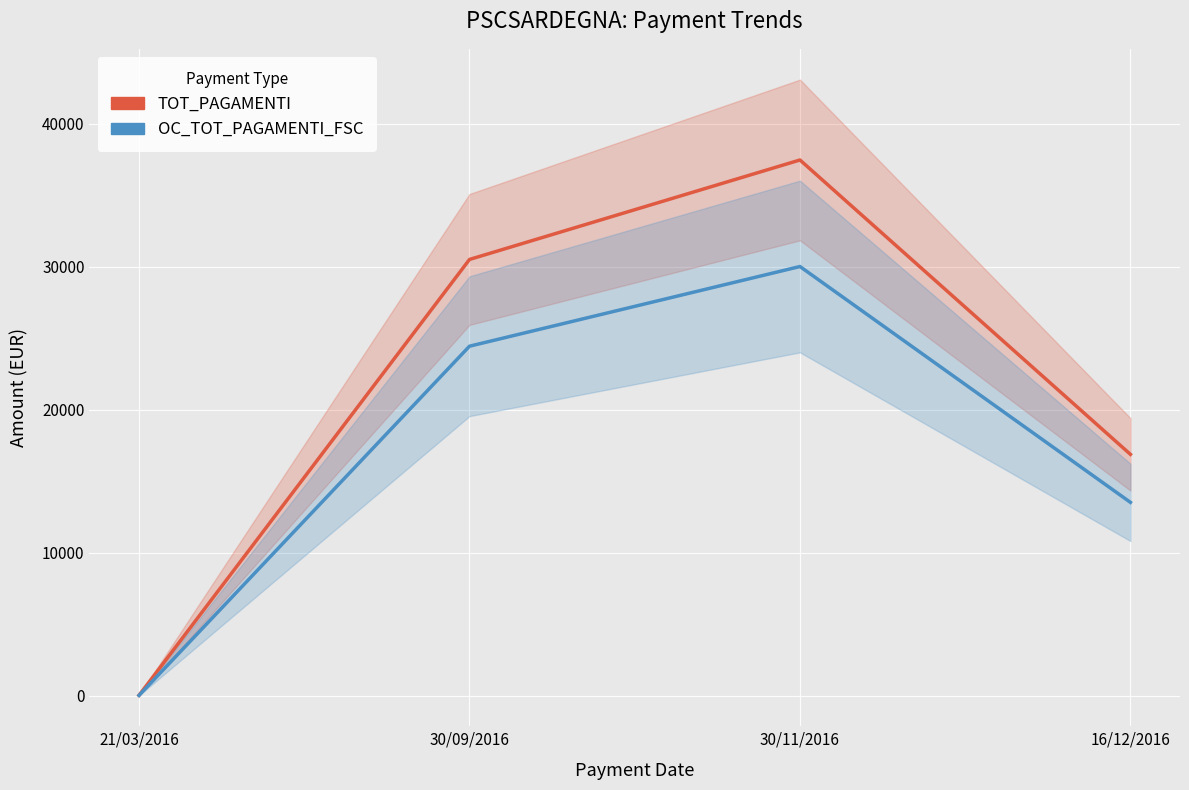

Is the value of TOT_PAGAMENTI at 21/03/2016 greater than the value of OC_TOT_PAGAMENTI_FSC at 30/09/2016?

No